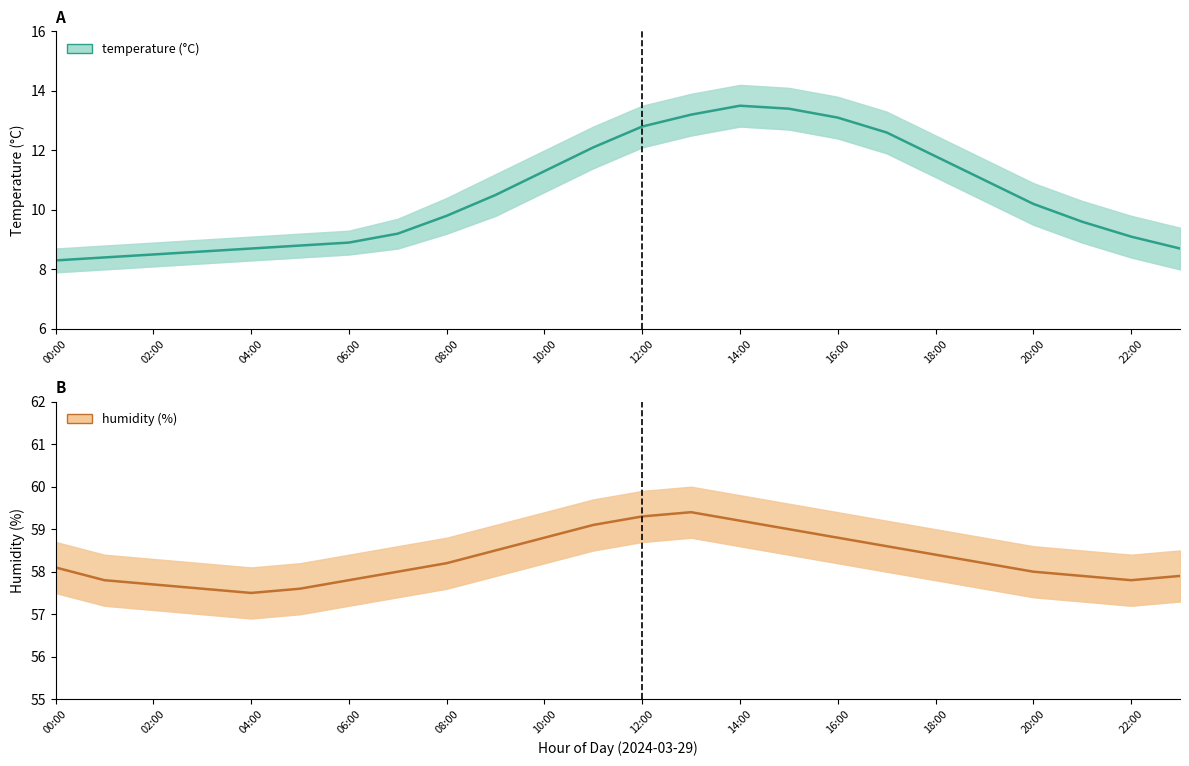

Which series has the widest spread of values?

temperature